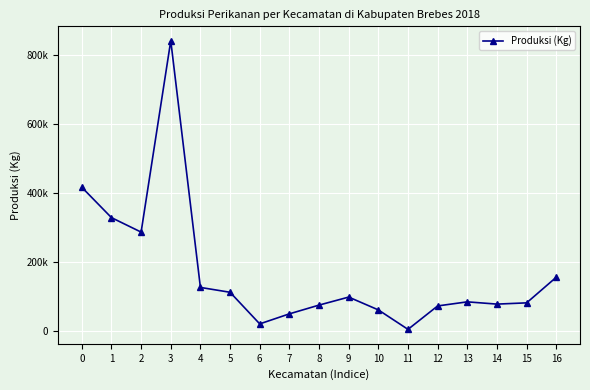

What is the difference between the maximum and minimum values?

834738